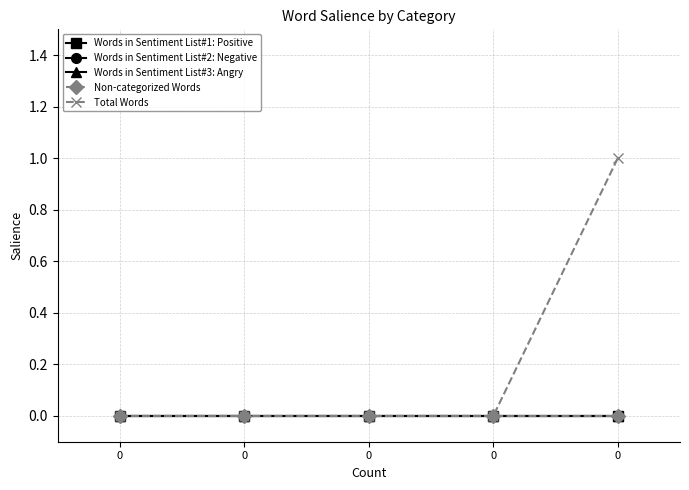

Reading left to right, transcribe all the data shown in this chart.

Words in Sentiment List#1: Positive: 0	0	0	0	0
Words in Sentiment List#2: Negative: 0	0	0	0	0
Words in Sentiment List#3: Angry: 0	0	0	0	0
Non-categorized Words: 0	0	0	0	0
Total Words: 0	0	0	0	1